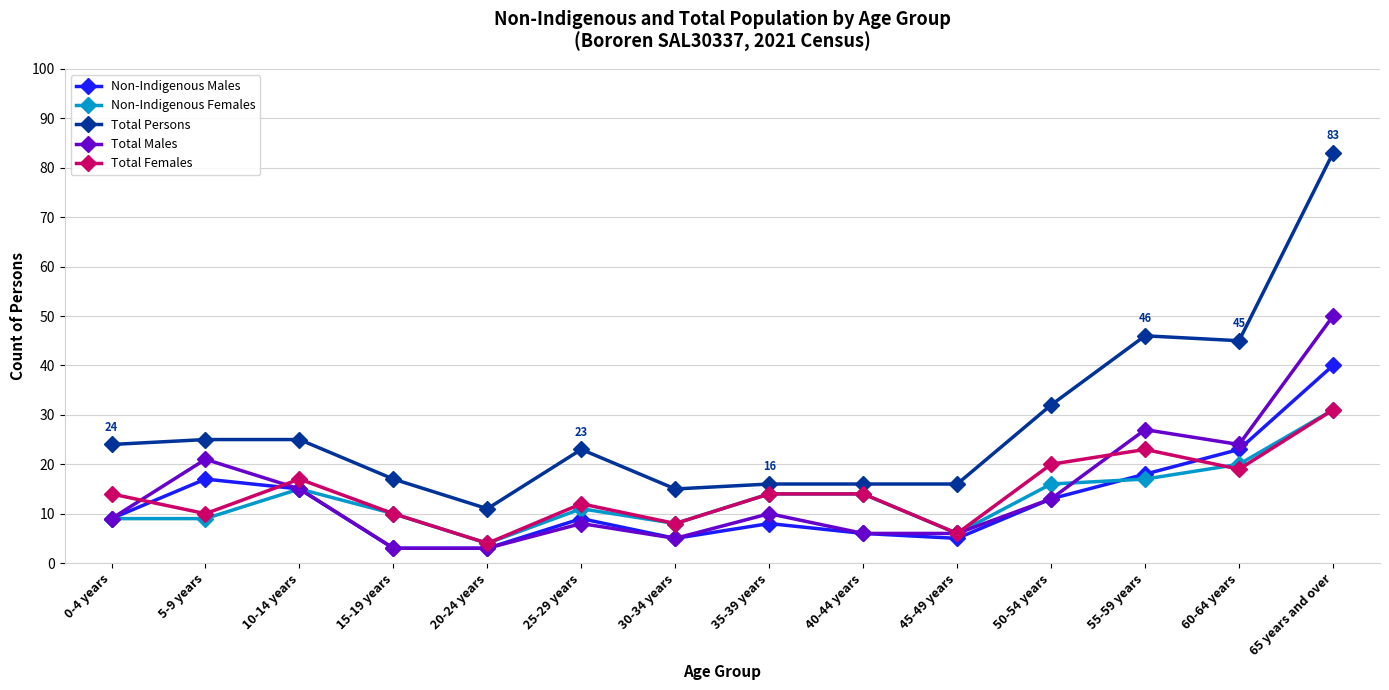

Is the value of Non-Indigenous Males at 10-14 years greater than the value of Total Females at 0-4 years?

Yes